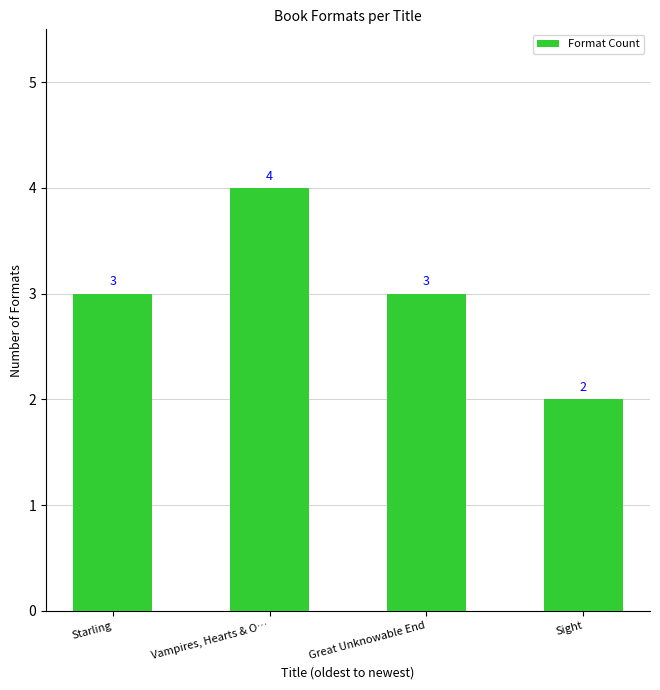

How many values are between 3 and 4?

3